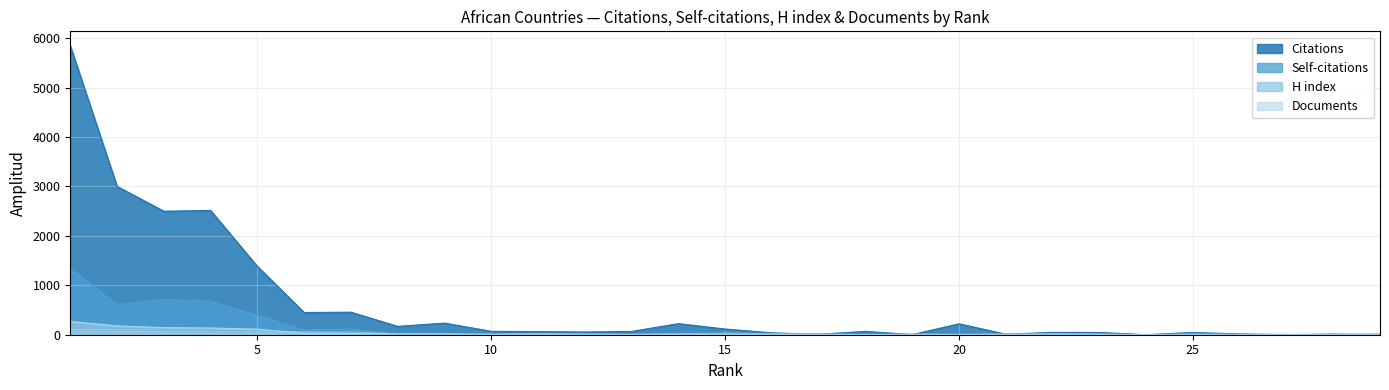

True or false: Citations and Documents cross at least once.

True